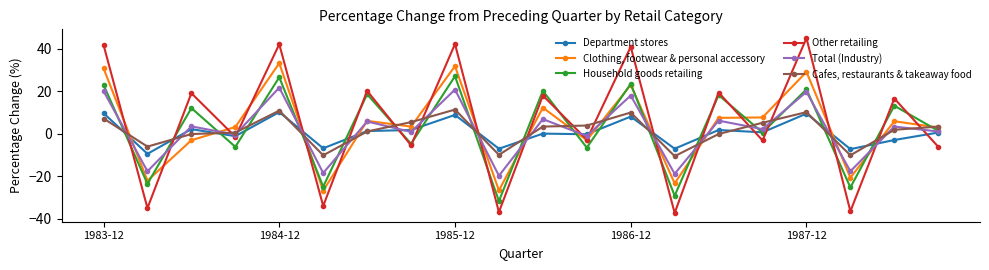

True or false: Cafes, restaurants & takeaway food has more than 2 interior local peaks.

True